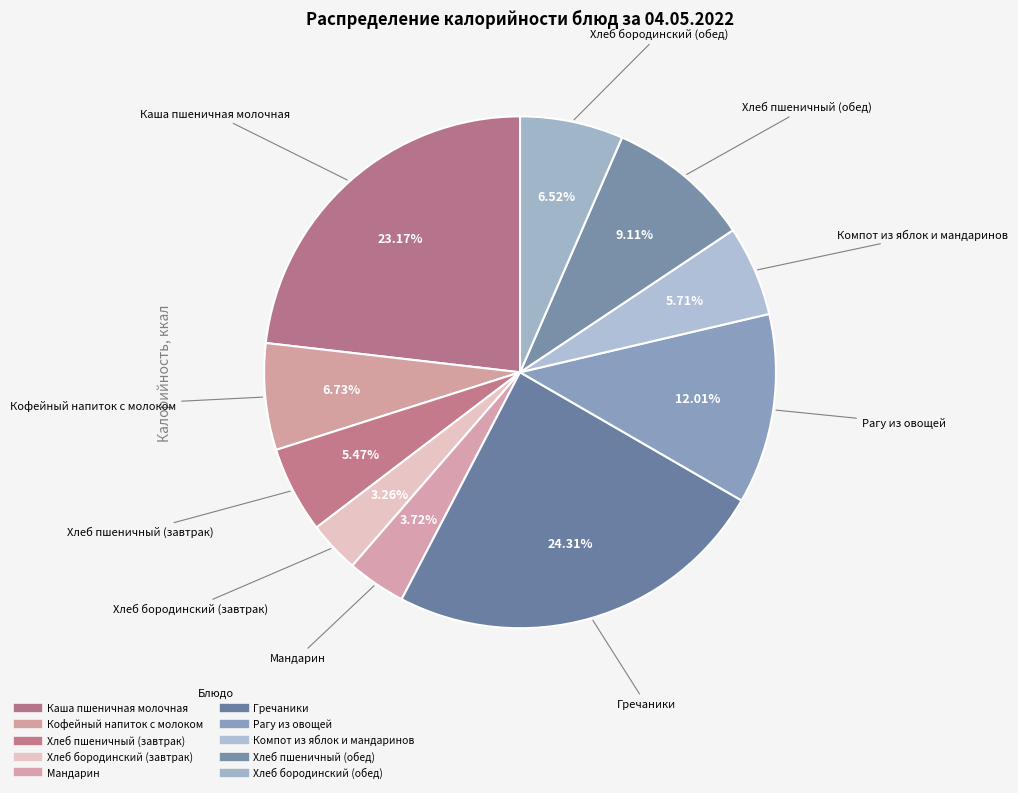

Do Кофейный напиток с молоком and Рагу из овощей together represent more than half of the pie?

No